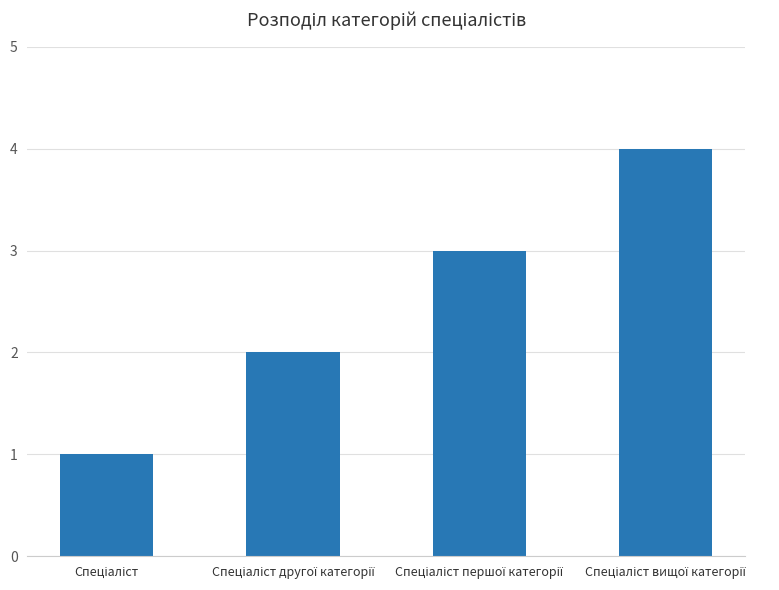

What is the greatest value displayed?

4